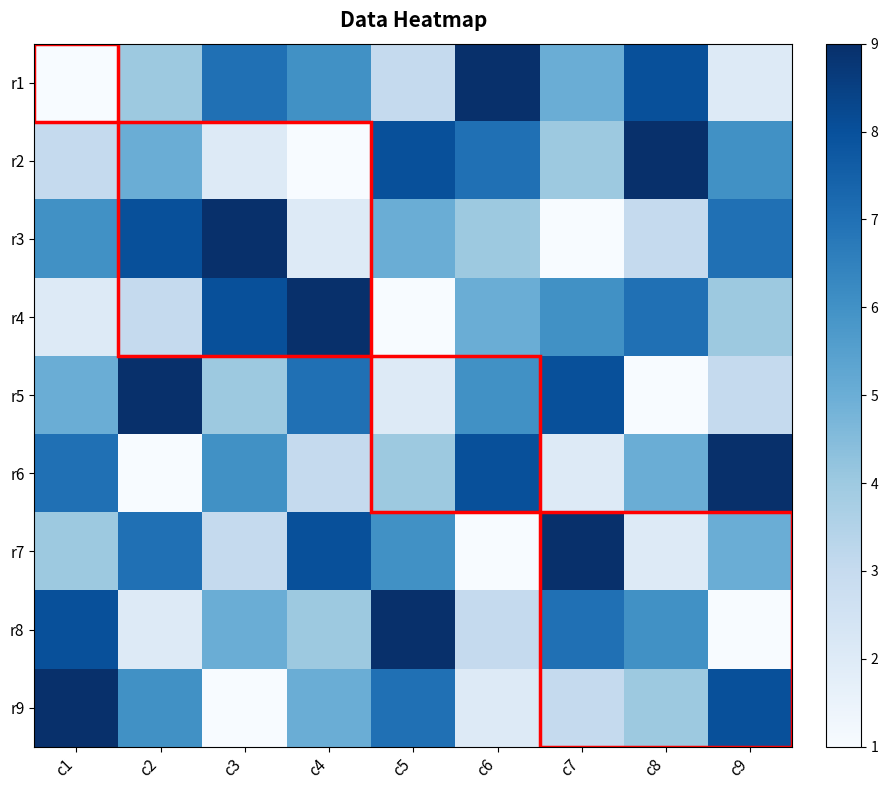

At c4, list the series in order from smallest to largest.

r2, r3, r6, r8, r9, r1, r5, r7, r4